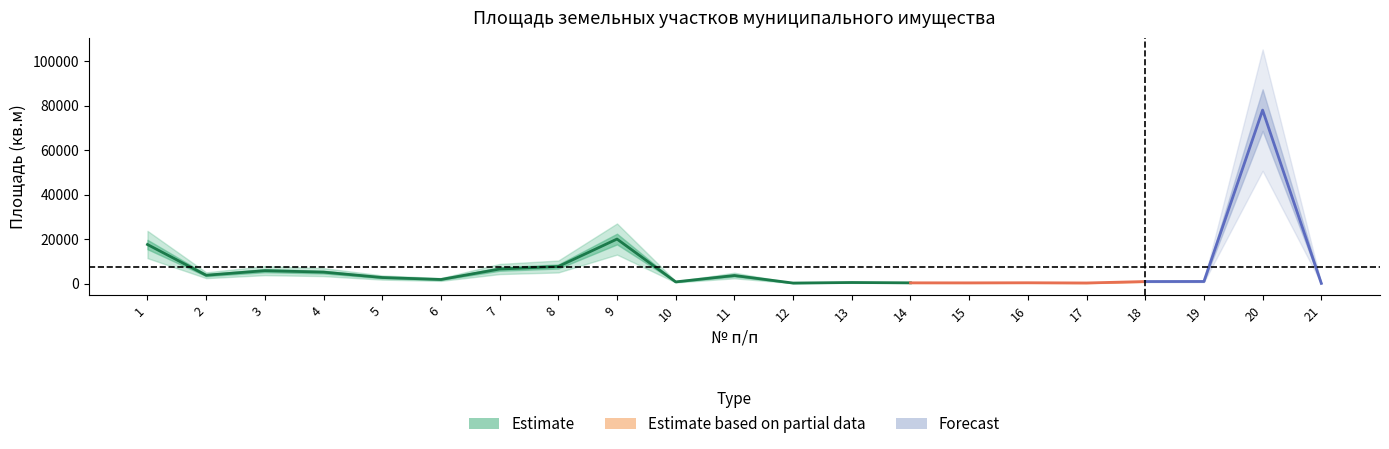

Reading left to right, what are all the values shown in this chart?

17542	3723	5785	5125	2697	1810	6517	7650	20000	737	3600	209	459	311	292	342	244	890	923	77995	60